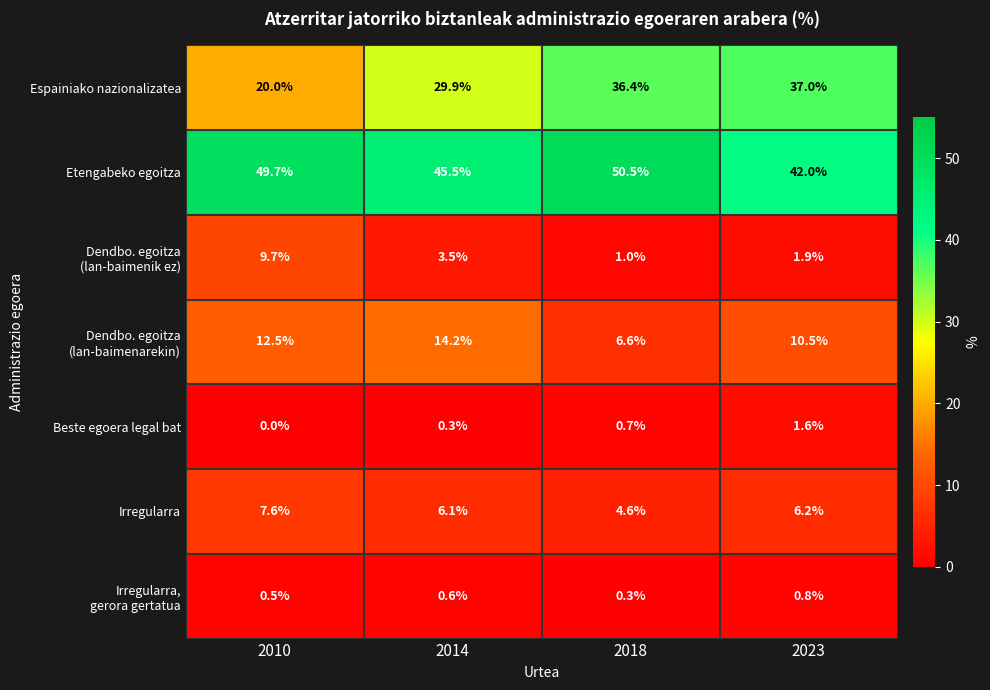

Count the number of categories in the chart.

4